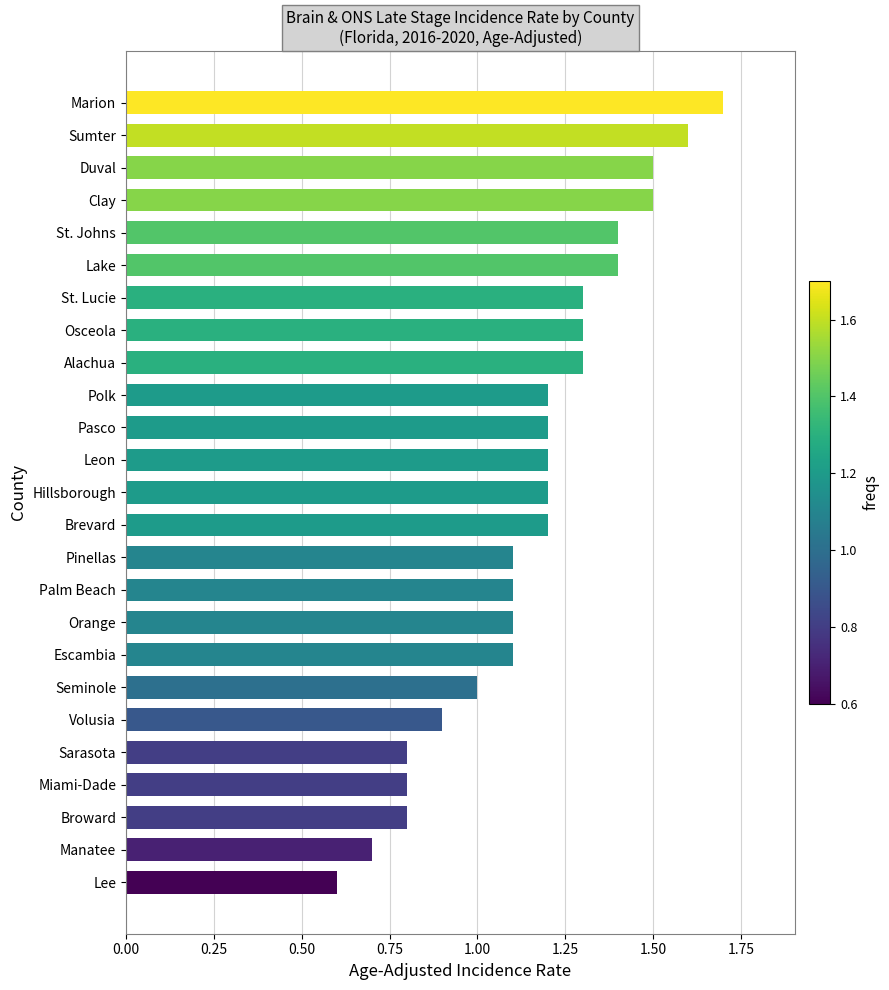

Read the value at Sumter.

1.6